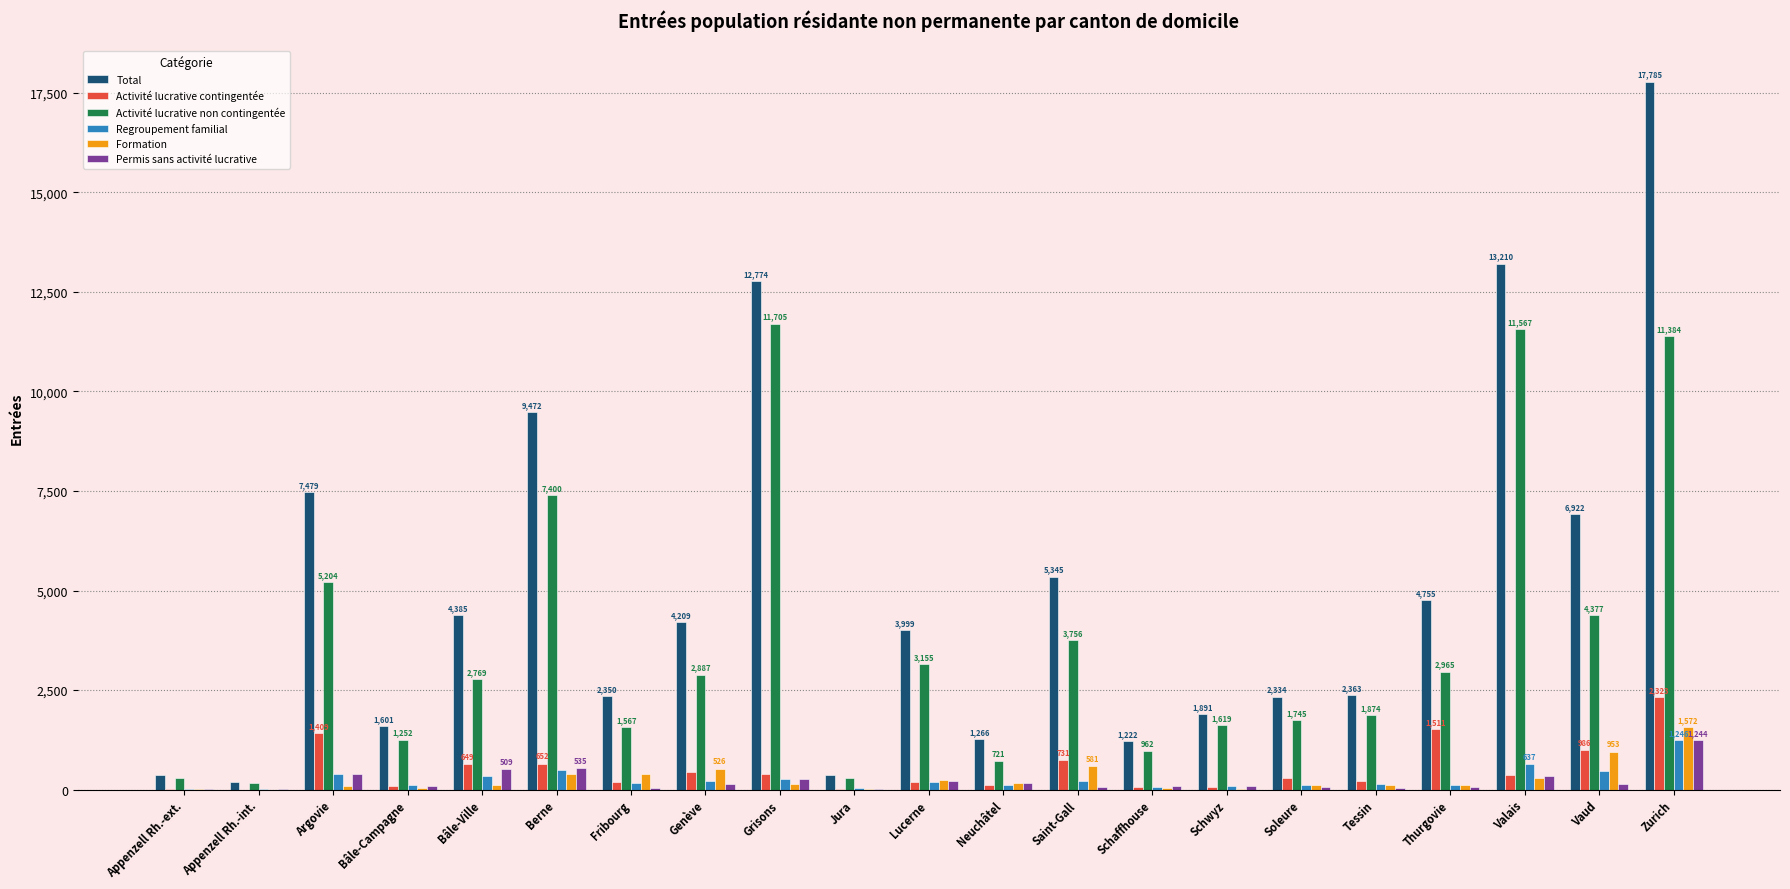

Is it true that Regroupement familial equals 176 at Fribourg?

True